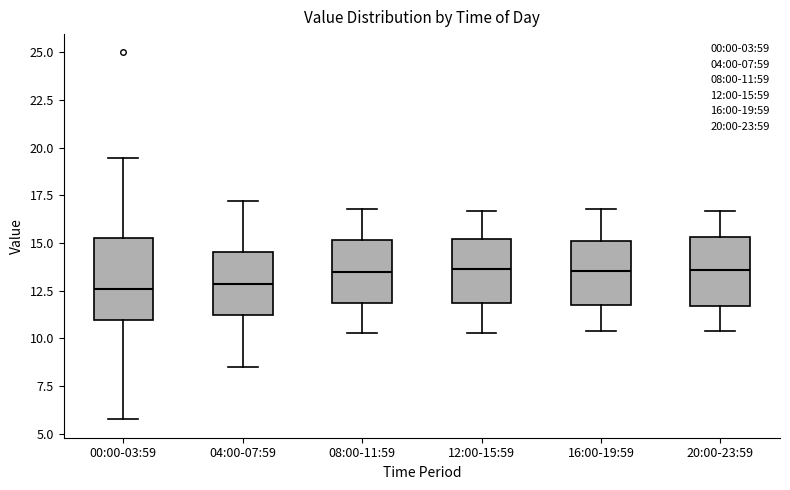

Reading left to right, transcribe this box plot: for each box, give where its median line is, the range the box spans, and where its two whiskers end, as read against the y-axis. The values are not printed on the chart, so give them approximately, as read against the axis.

00:00-03:59: median 12.5, box 11.0 to 15.5, whiskers 6.0 to 19.5
04:00-07:59: median 13.0, box 11.5 to 14.5, whiskers 8.5 to 17.0
08:00-11:59: median 13.5, box 12.0 to 15.0, whiskers 10.5 to 17.0
12:00-15:59: median 13.5, box 12.0 to 15.0, whiskers 10.5 to 16.5
16:00-19:59: median 13.5, box 12.0 to 15.0, whiskers 10.5 to 17.0
20:00-23:59: median 13.5, box 11.5 to 15.5, whiskers 10.5 to 16.5